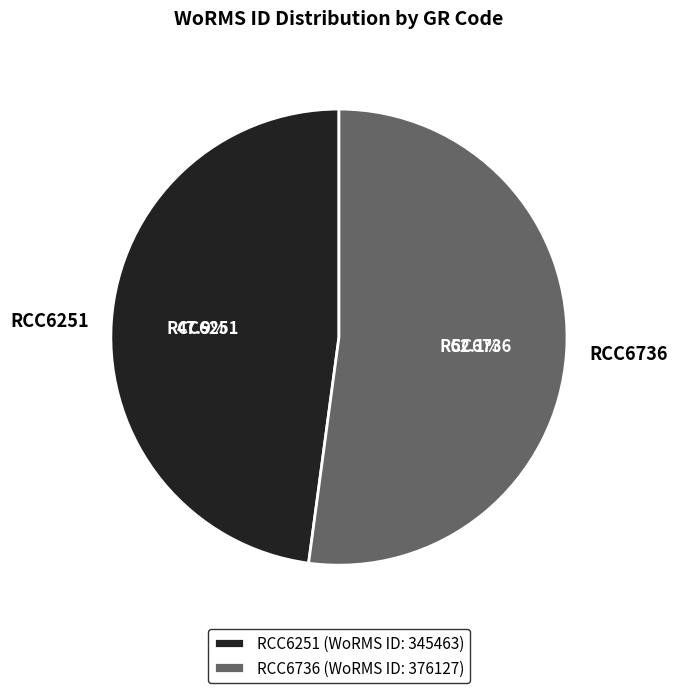

Which category has the smallest portion of the pie?

RCC6251